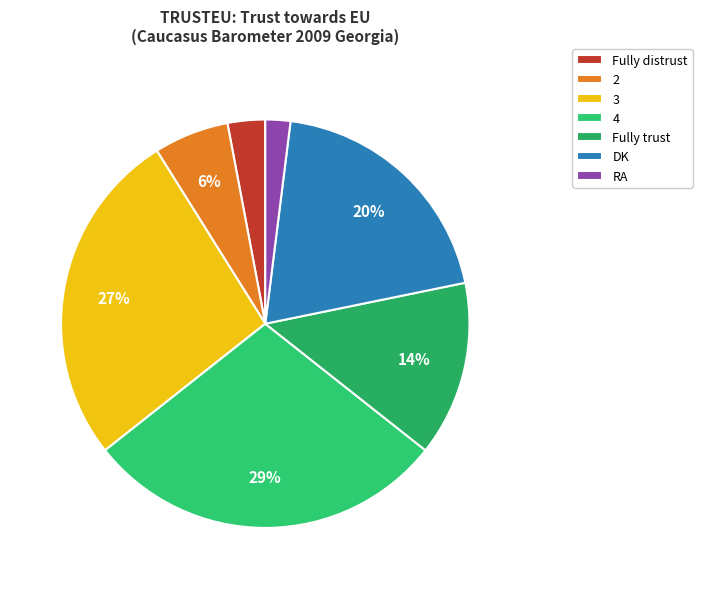

Count the number of slices in the pie.

7